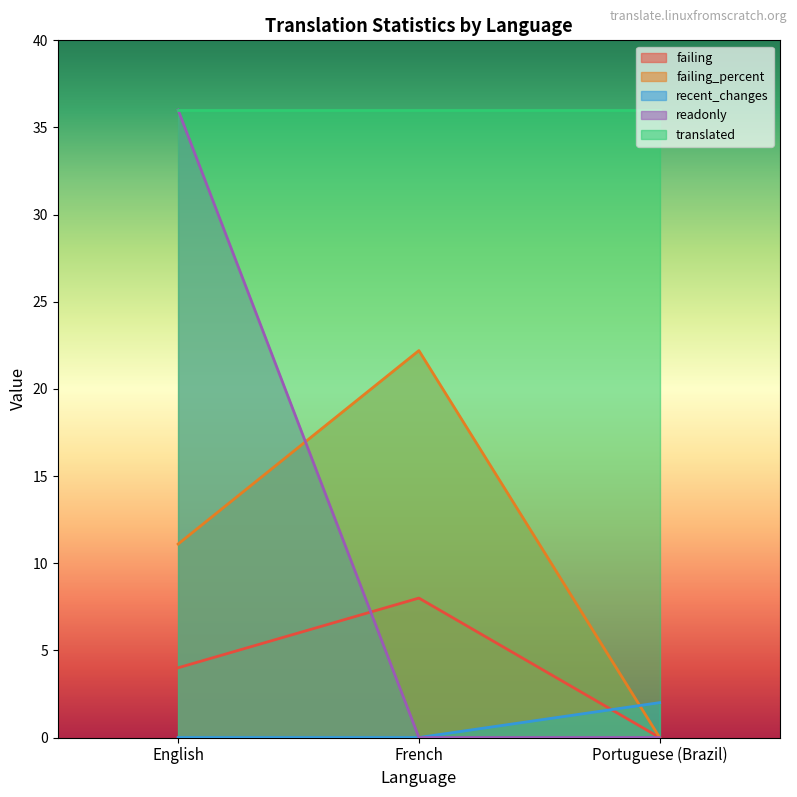

True or false: readonly has a value of 21.2 at Portuguese (Brazil).

False